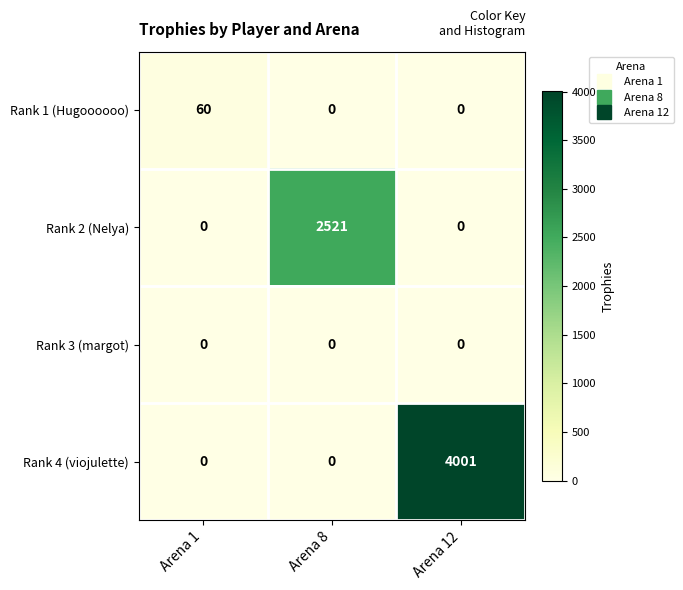

Which series has the largest range (max minus min)?

Rank 4 (viojulette)